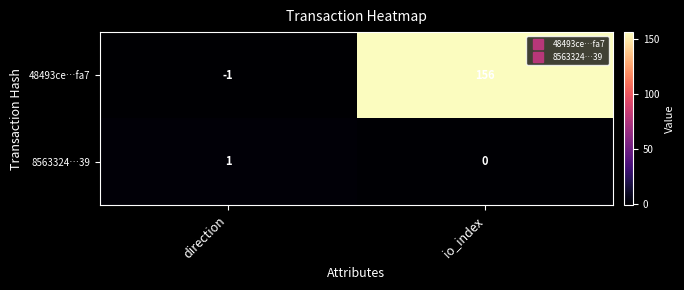

List the series in order of their peak value, highest first.

48493ce…fa7, 8563324…39